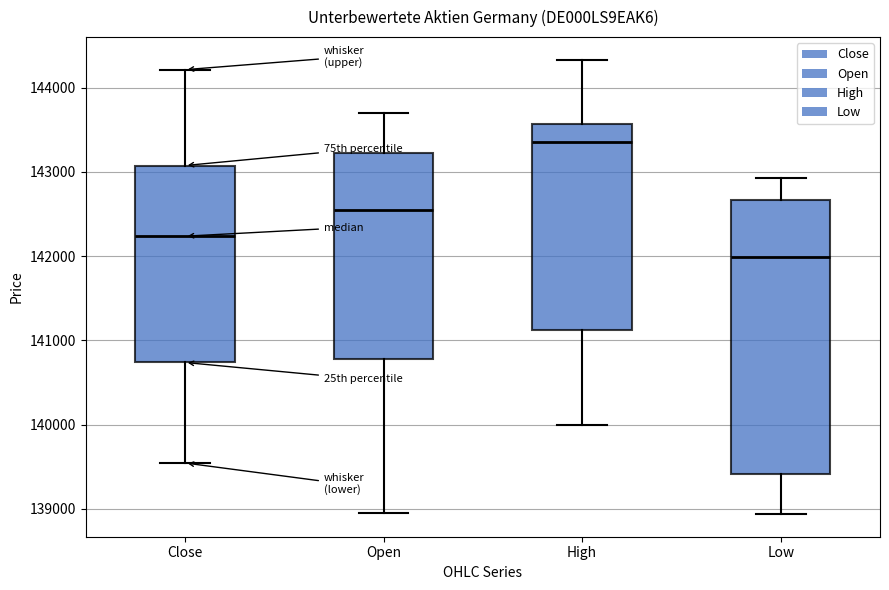

Reading left to right, transcribe this box plot: for each box, give where its median line is, the range the box spans, and where its two whiskers end, as read against the y-axis. The values are not printed on the chart, so give them approximately, as read against the axis.

Close: median 142200, box 140700 to 143100, whiskers 139500 to 144200
Open: median 142500, box 140800 to 143200, whiskers 138900 to 143700
High: median 143400, box 141100 to 143600, whiskers 140000 to 144300
Low: median 142000, box 139400 to 142700, whiskers 138900 to 142900